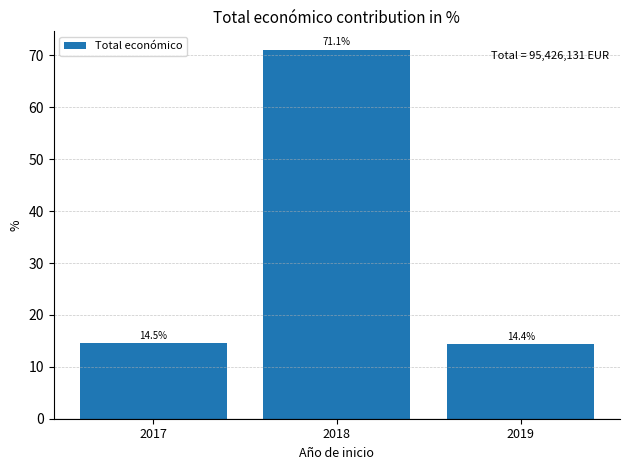

What is the maximum value shown in the chart?

71.1